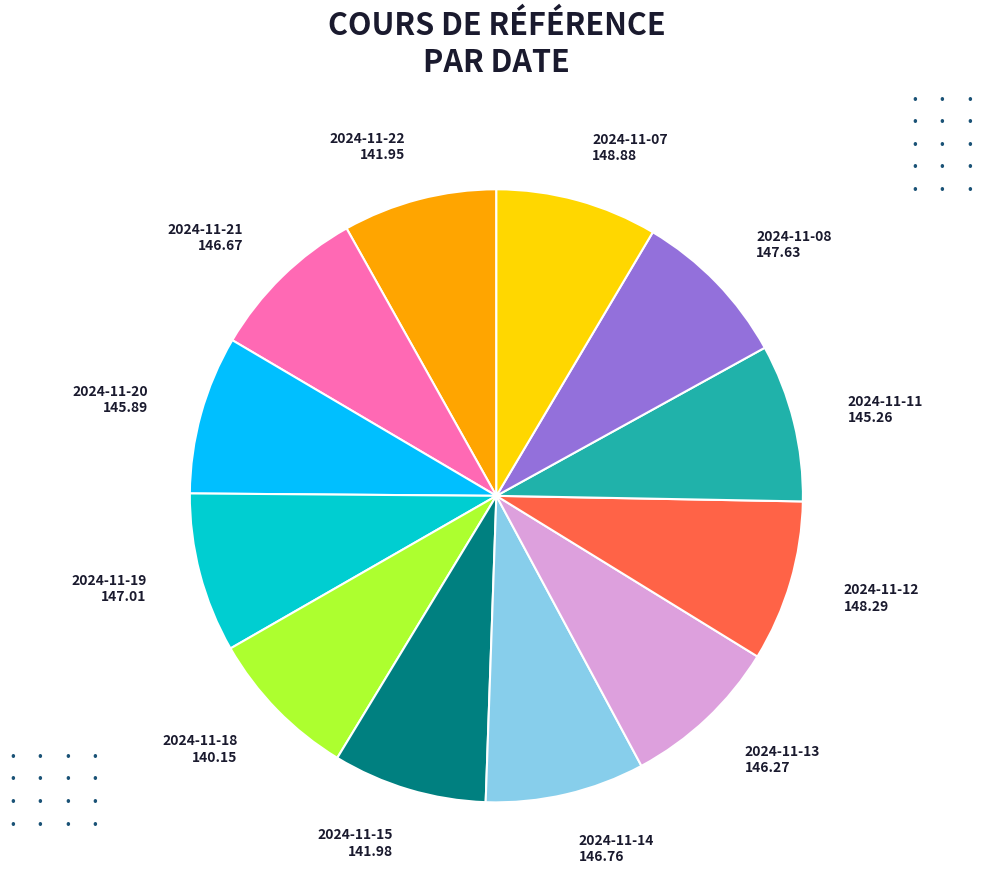

Count the number of slices in the pie.

12